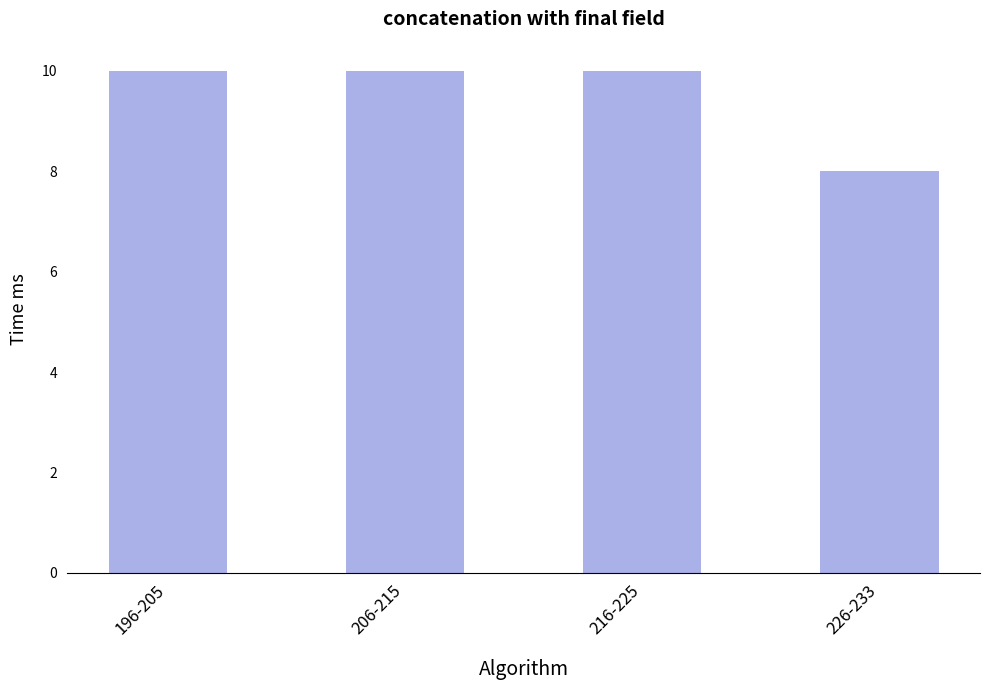

Reading left to right, transcribe all the data shown in this chart.

10	10	10	8